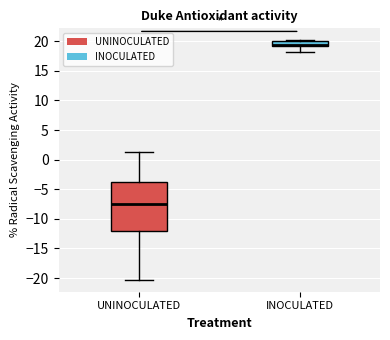

Where does the median line of the box for UNINOCULATED sit on the y-axis? The values are not printed on the chart, so give them approximately, as read against the axis.

-7.5